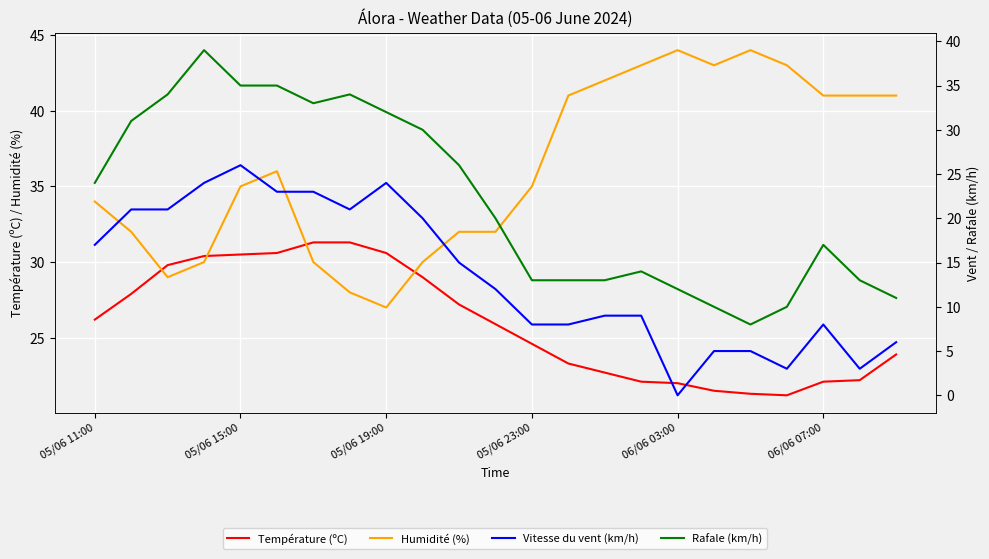

What is the difference between the second highest and minimum values in the Rafale (km/h) series?

27.0